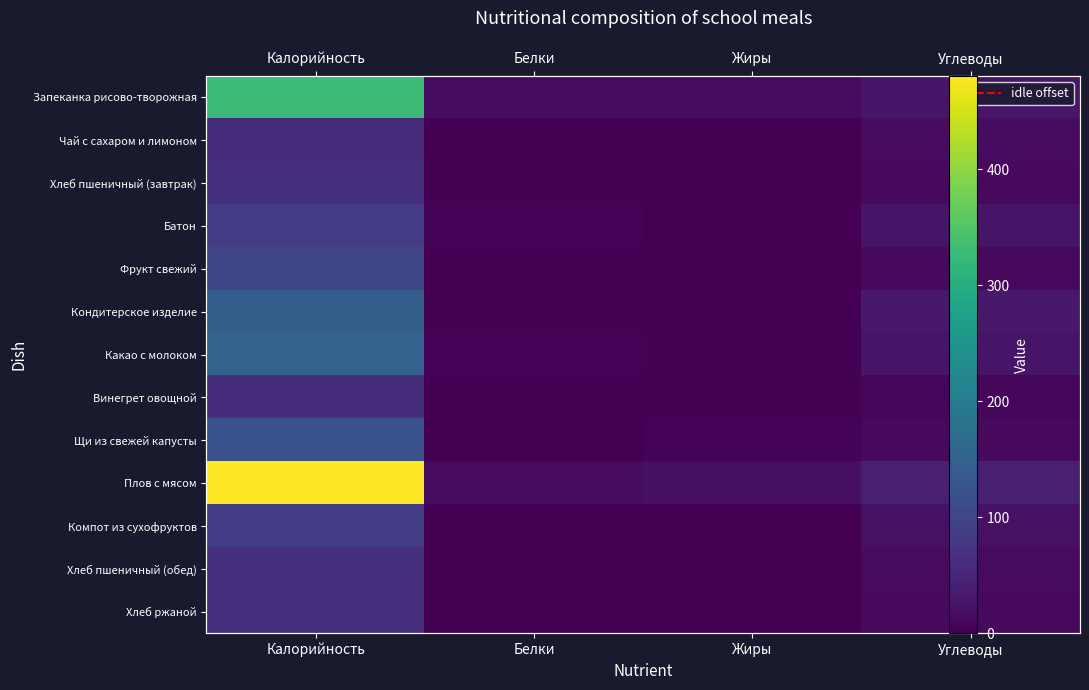

How many values in the Кондитерское изделие series exceed 32?

2